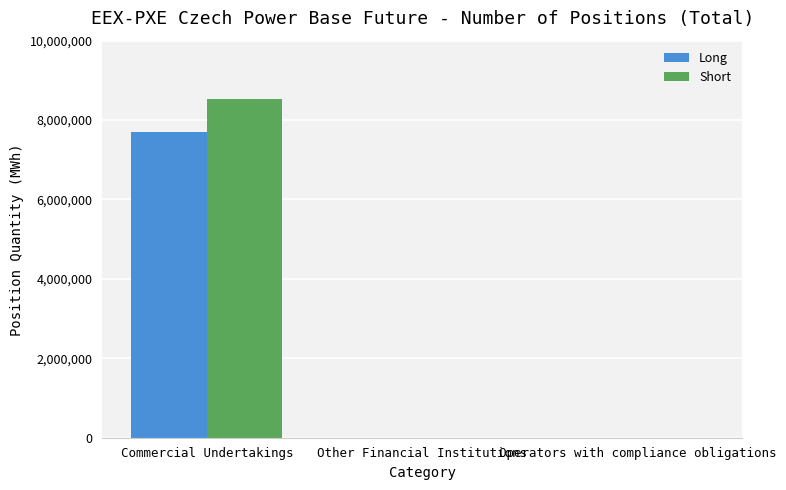

What is the approximate value of Short at Commercial Undertakings?

8541877